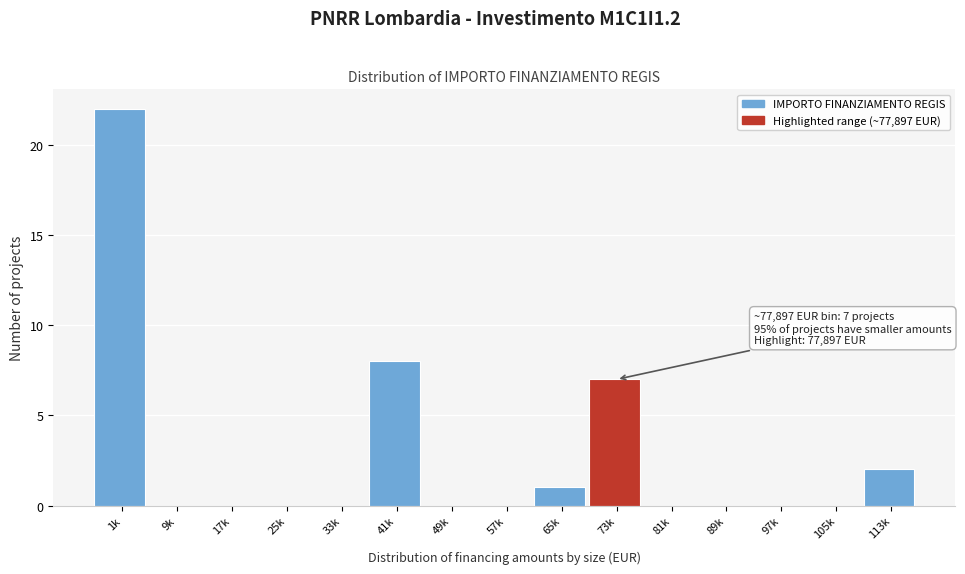

Reading left to right, what are all the values shown in this chart?

1k=22	9k=0	17k=0	25k=0	33k=0	41k=8	49k=0	57k=0	65k=1	73k=7	81k=0	89k=0	97k=0	105k=0	113k=2